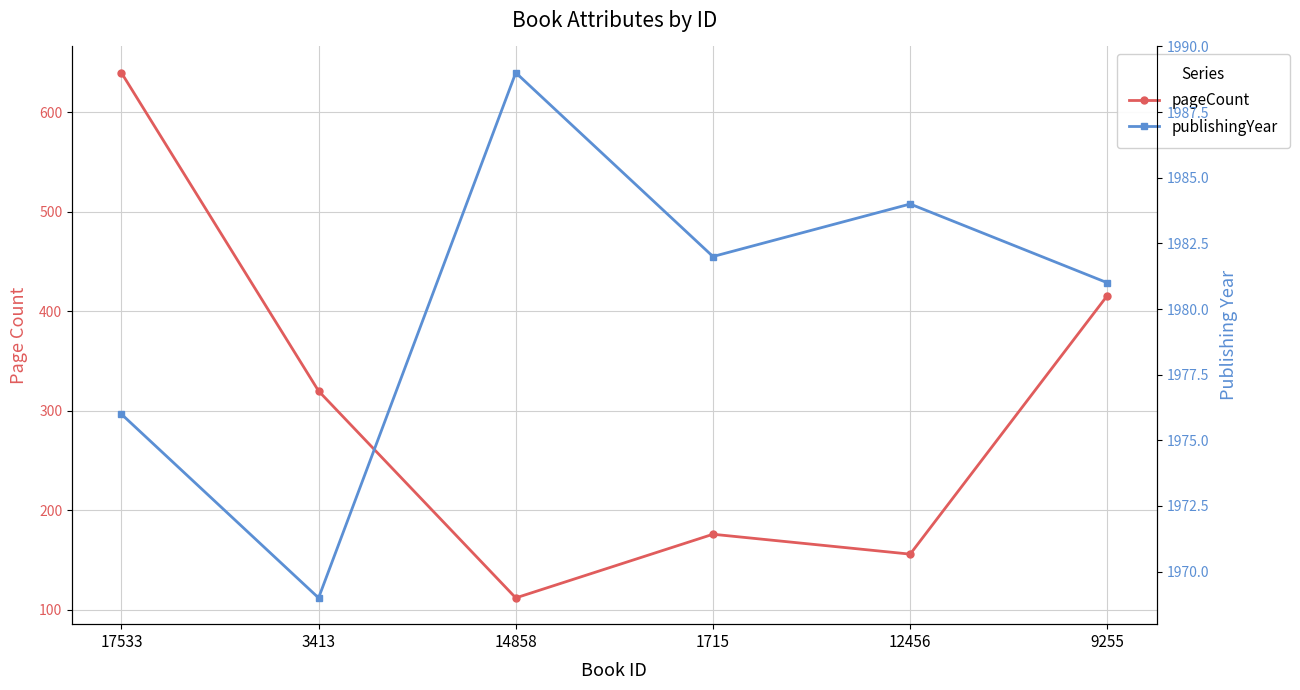

At 17533, list the series in order from largest to smallest.

publishingYear, pageCount